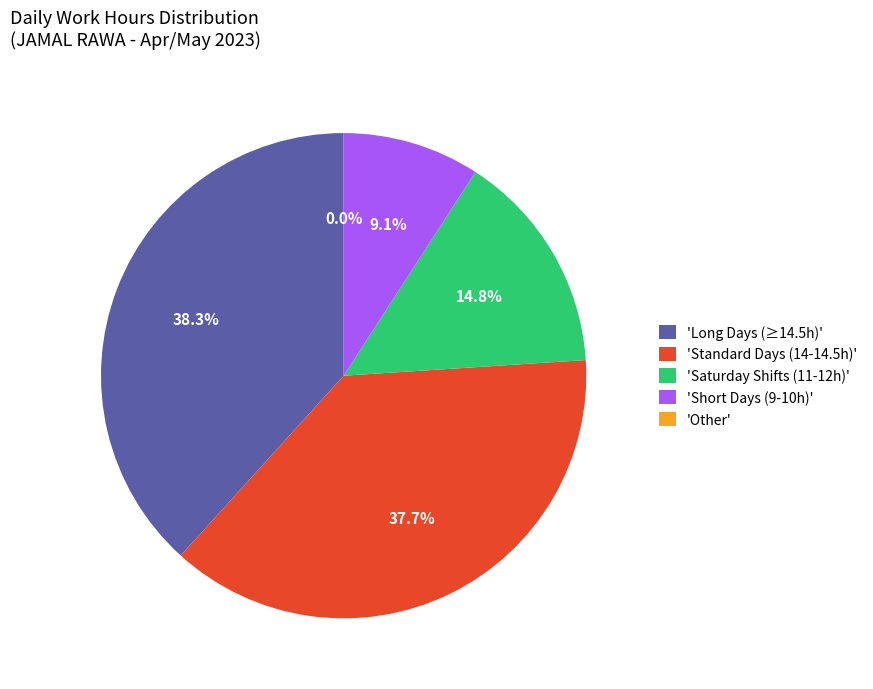

Which slice is the largest?

'Long Days (≥14.5h)'